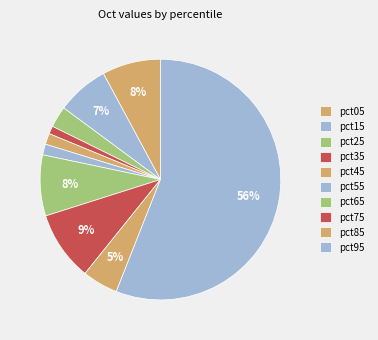

How many segments does this pie chart have?

10